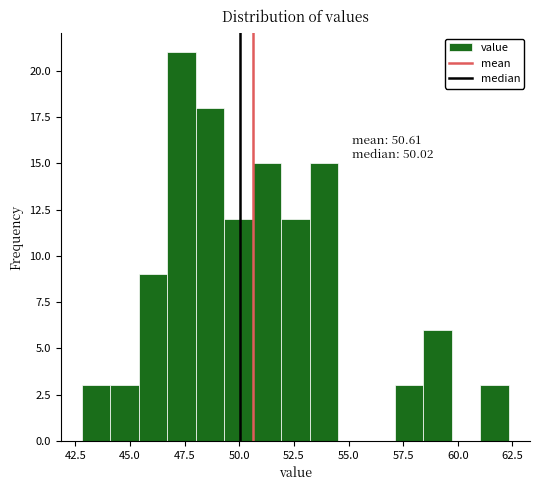

Read against the x-axis, roughly where is the centre of the tallest bar?

47.5